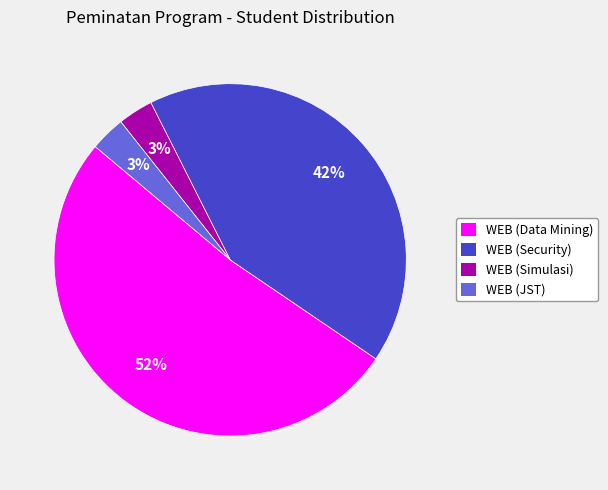

What percentage is the WEB (Security) slice, to the nearest percent?

42%